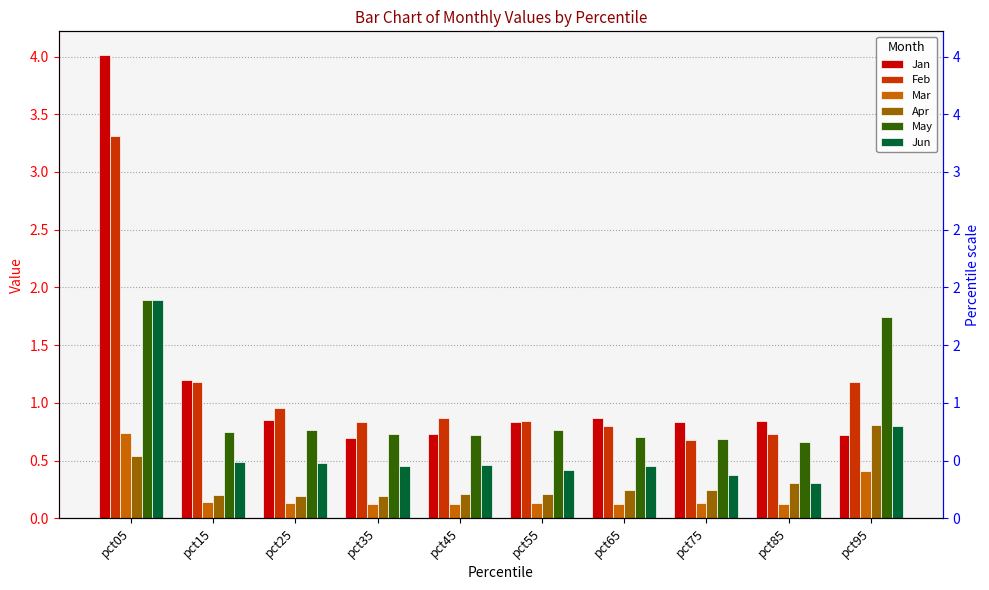

At which label is Feb closest to 1?

pct25